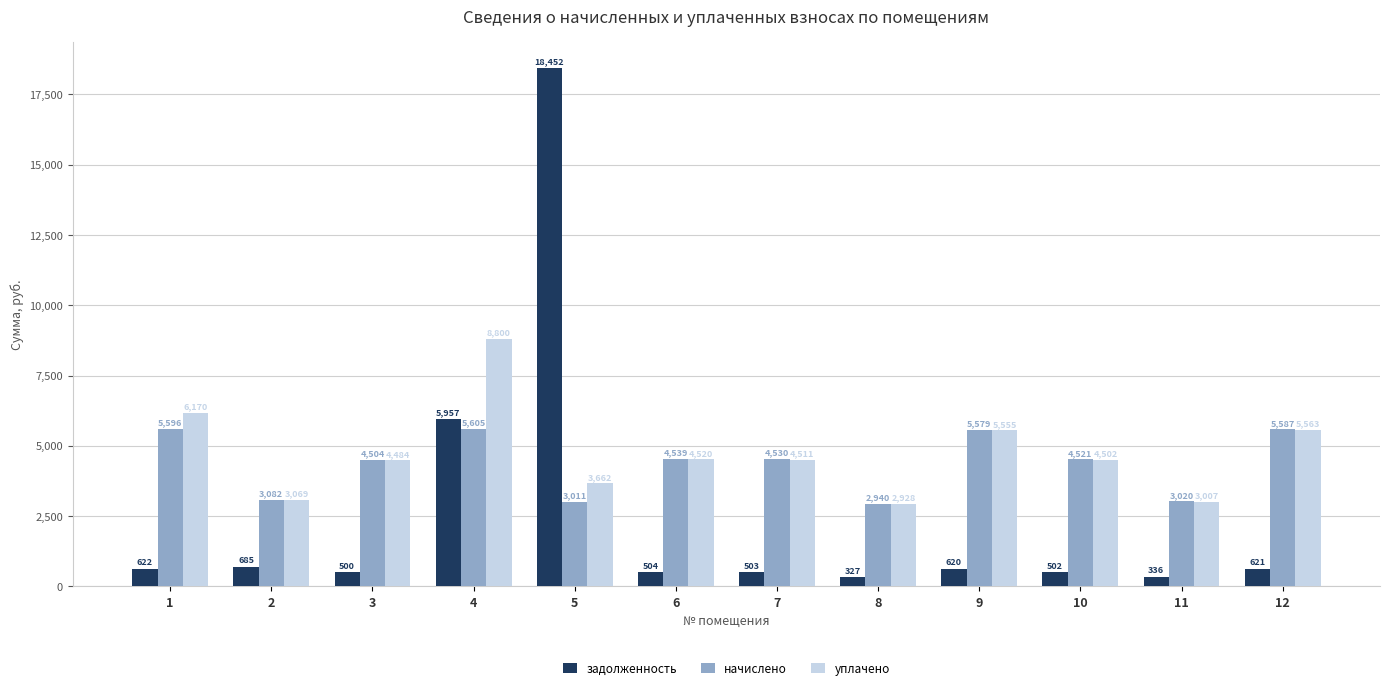

What is the approximate value of уплачено at 1?

6170.2